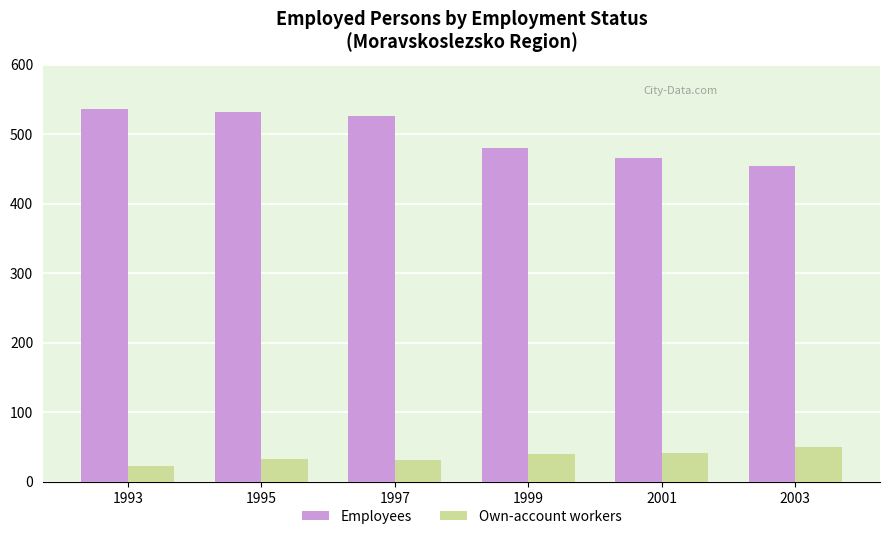

What is the difference between the highest and lowest values at 2003?

403.8